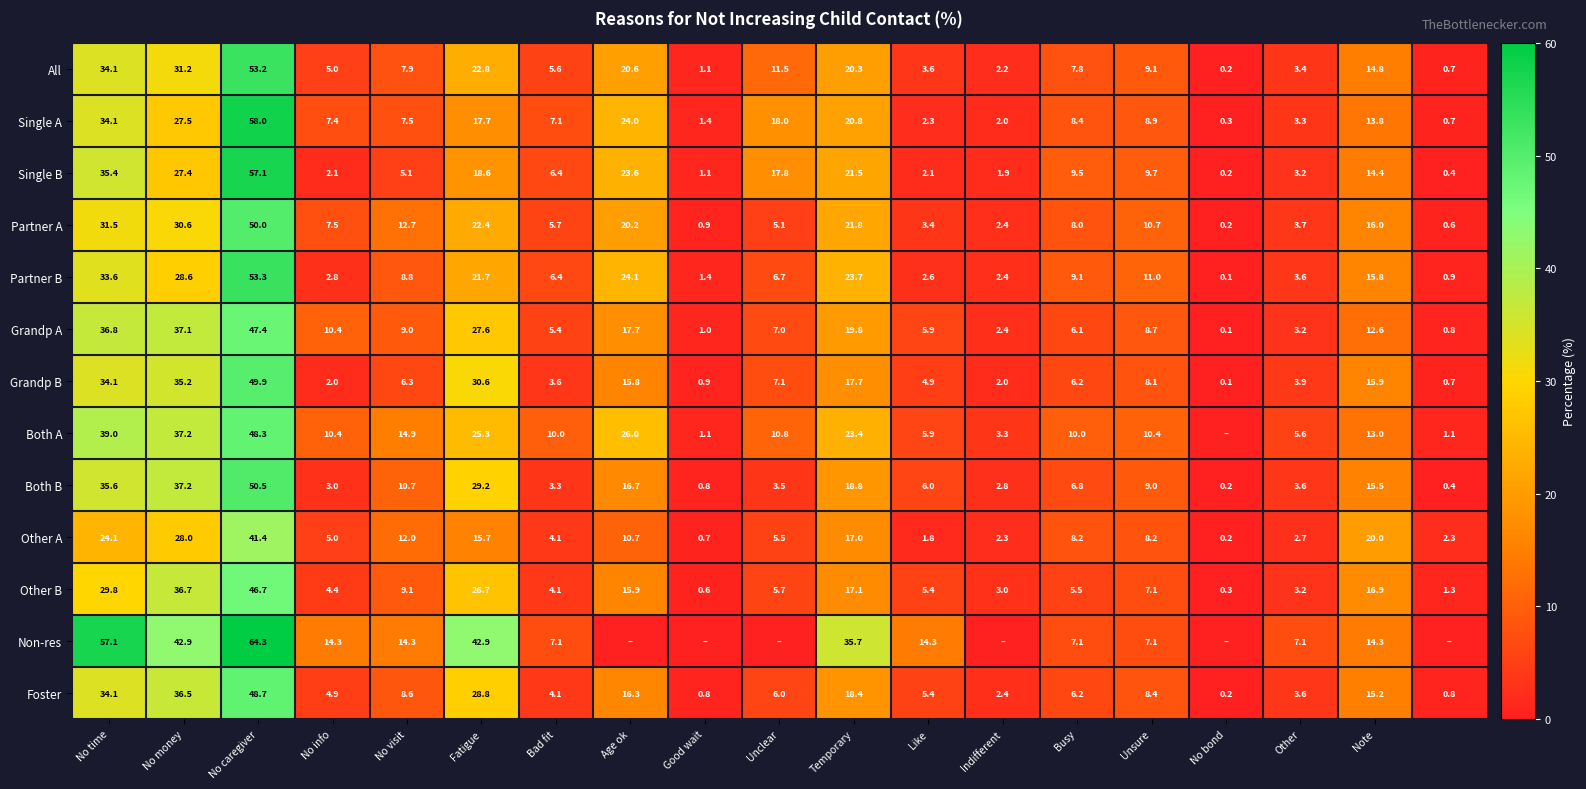

At which label does Both B first exceed 6?

No time